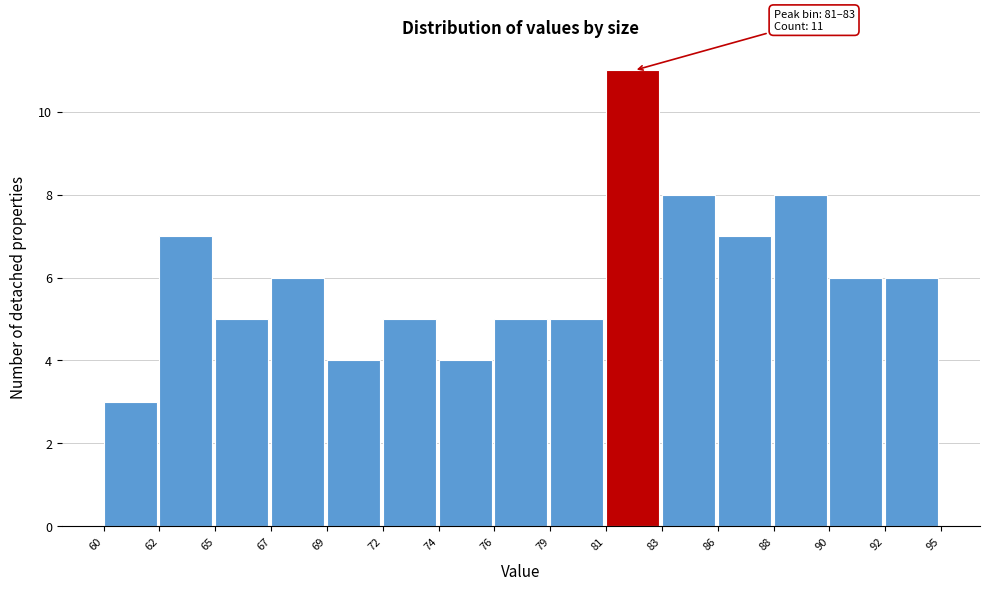

Reading right to left, what are all the values shown in this chart?

6	6	8	7	8	11	5	5	4	5	4	6	5	7	3